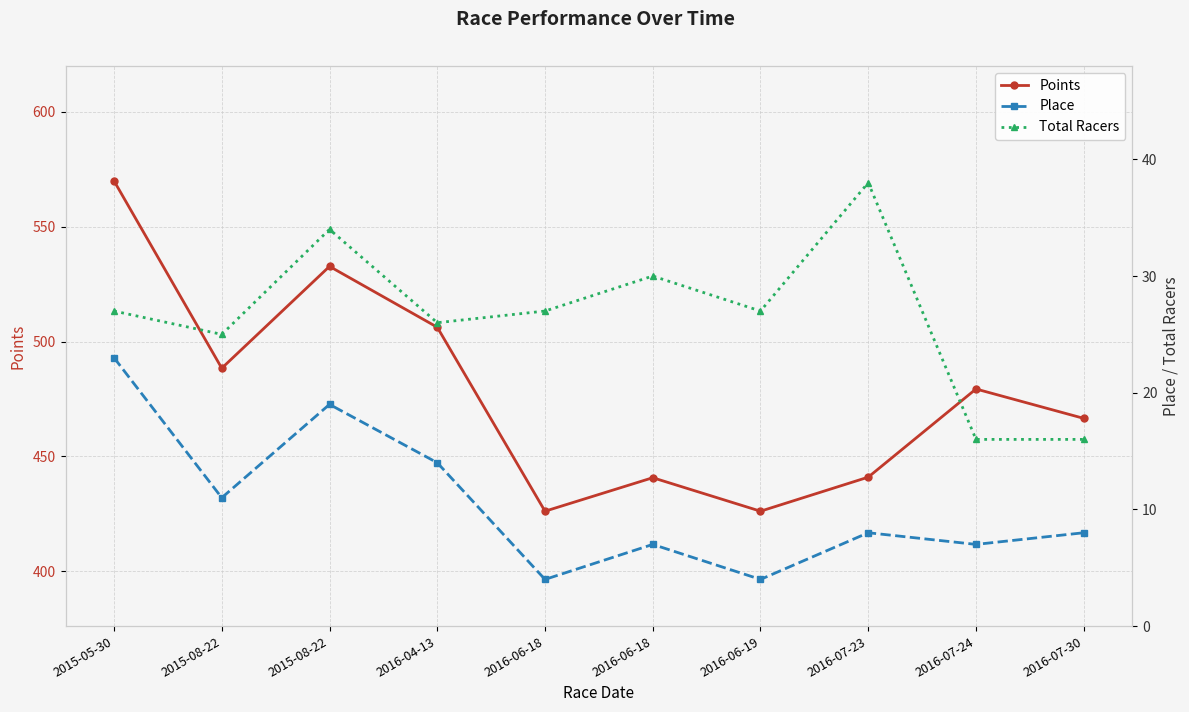

Is the value of Total Racers at 2016-06-18 greater than the value of Points at 2015-08-22?

No